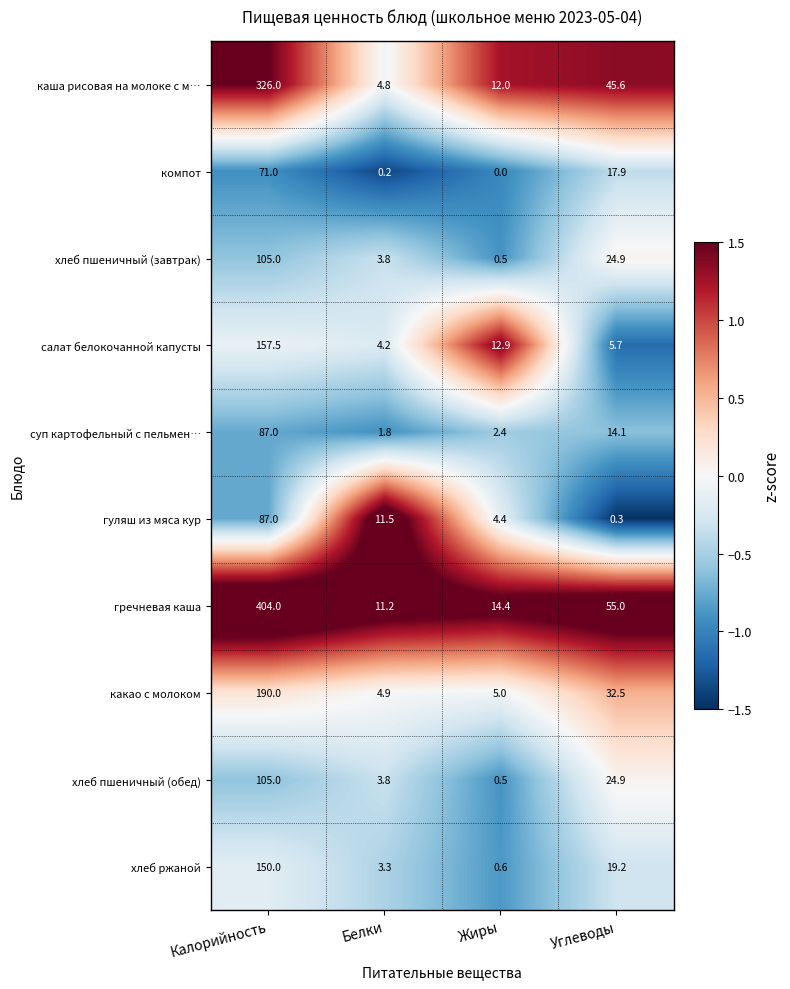

How many data points in хлеб пшеничный (обед) are above 24?

2